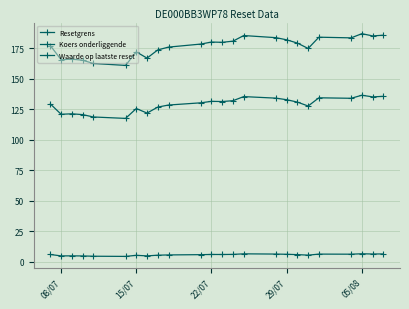

At which category is the sum across all series the highest?

05/08